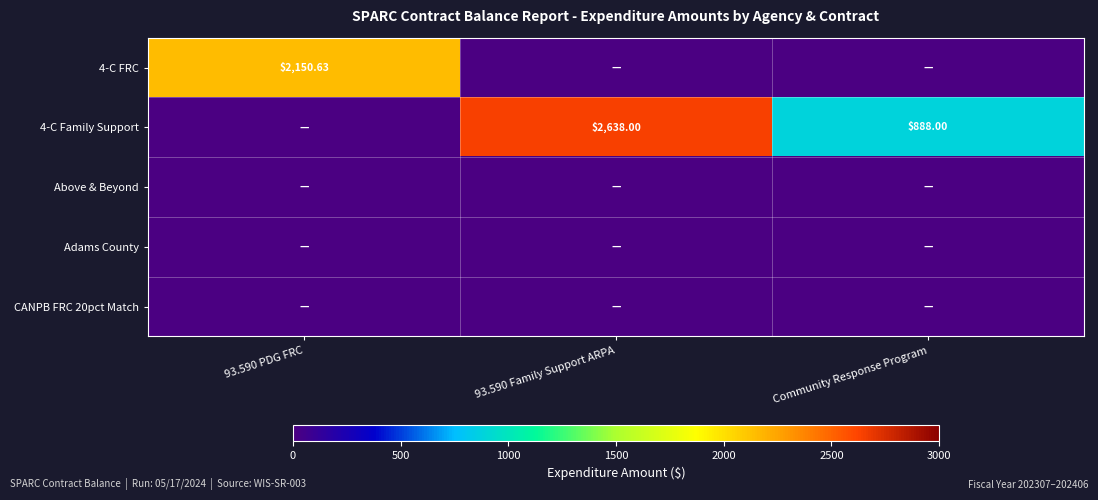

Which series has the largest total across all categories?

4-C Family Support